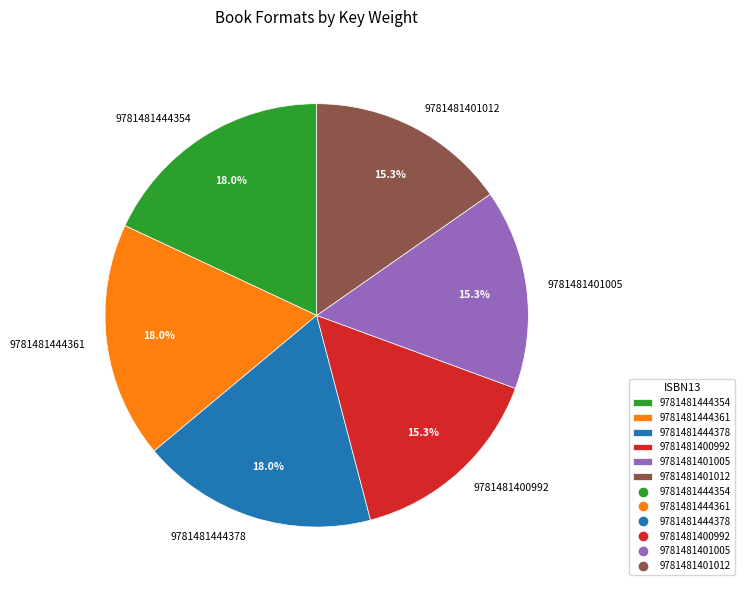

Which has a higher value, 9781481401012 or 9781481444361?

9781481444361